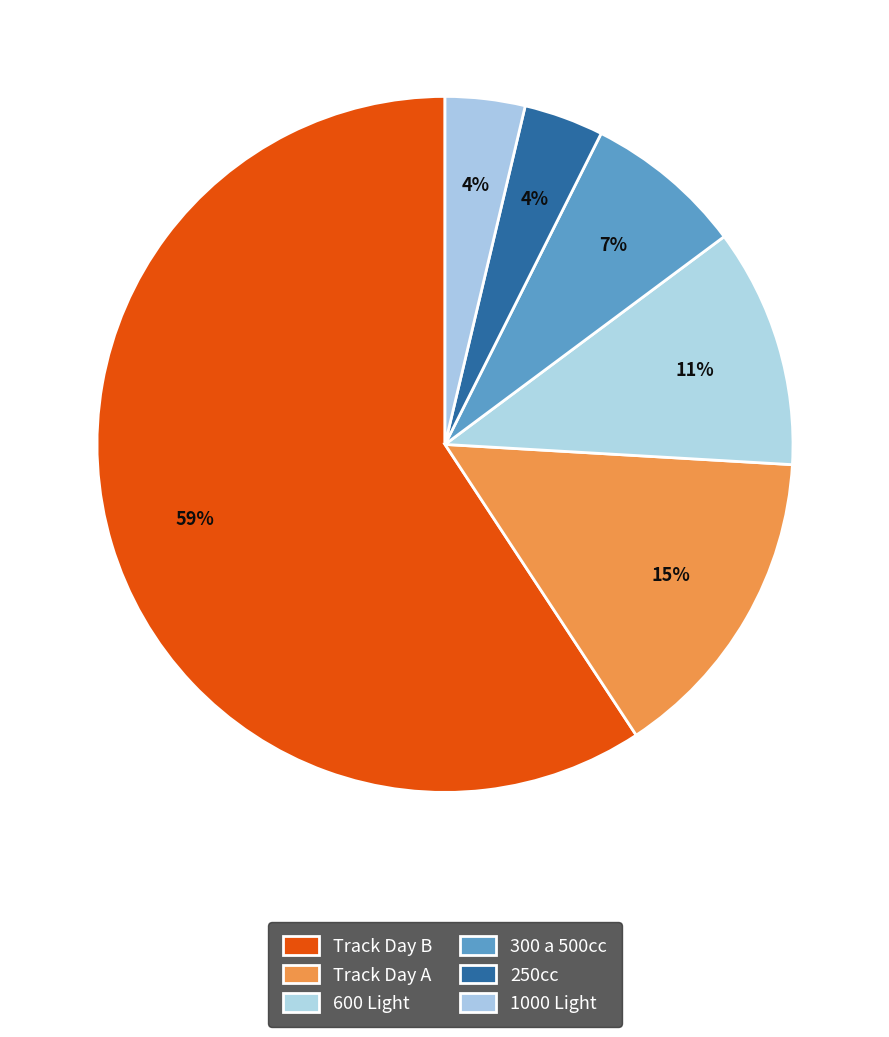

What is the largest slice in the pie chart?

Track Day B